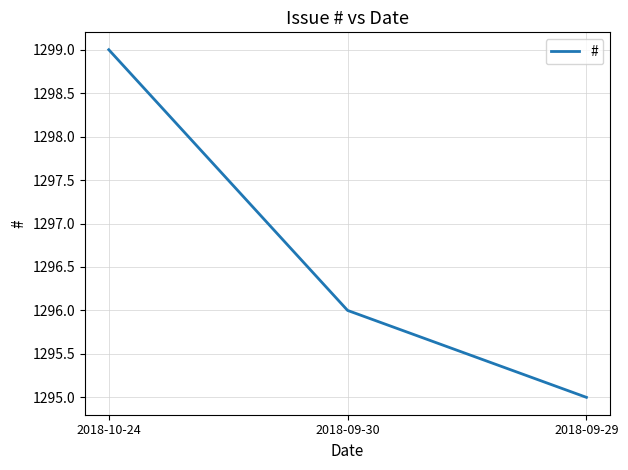

Which has a higher value, 2018-10-24 or 2018-09-30?

2018-10-24